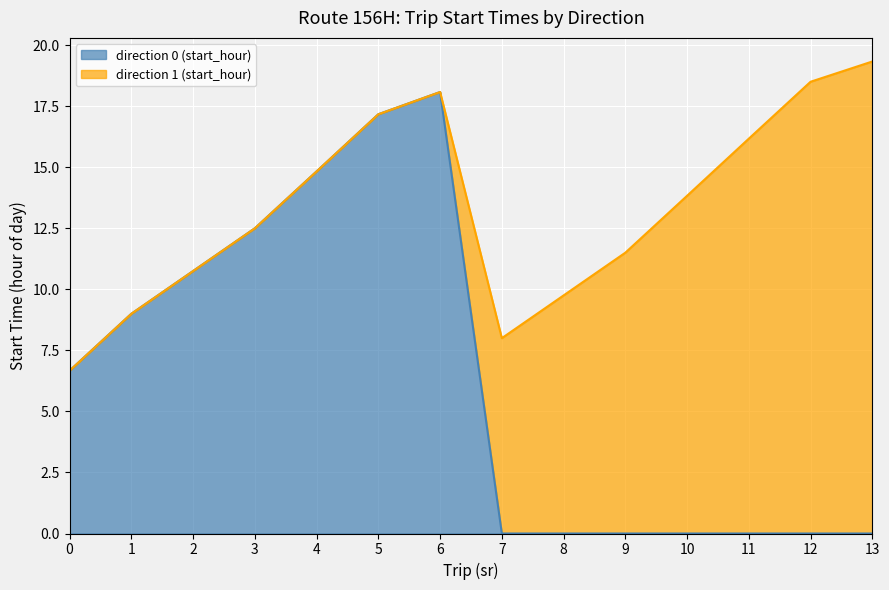

Where is the first local maximum?

6